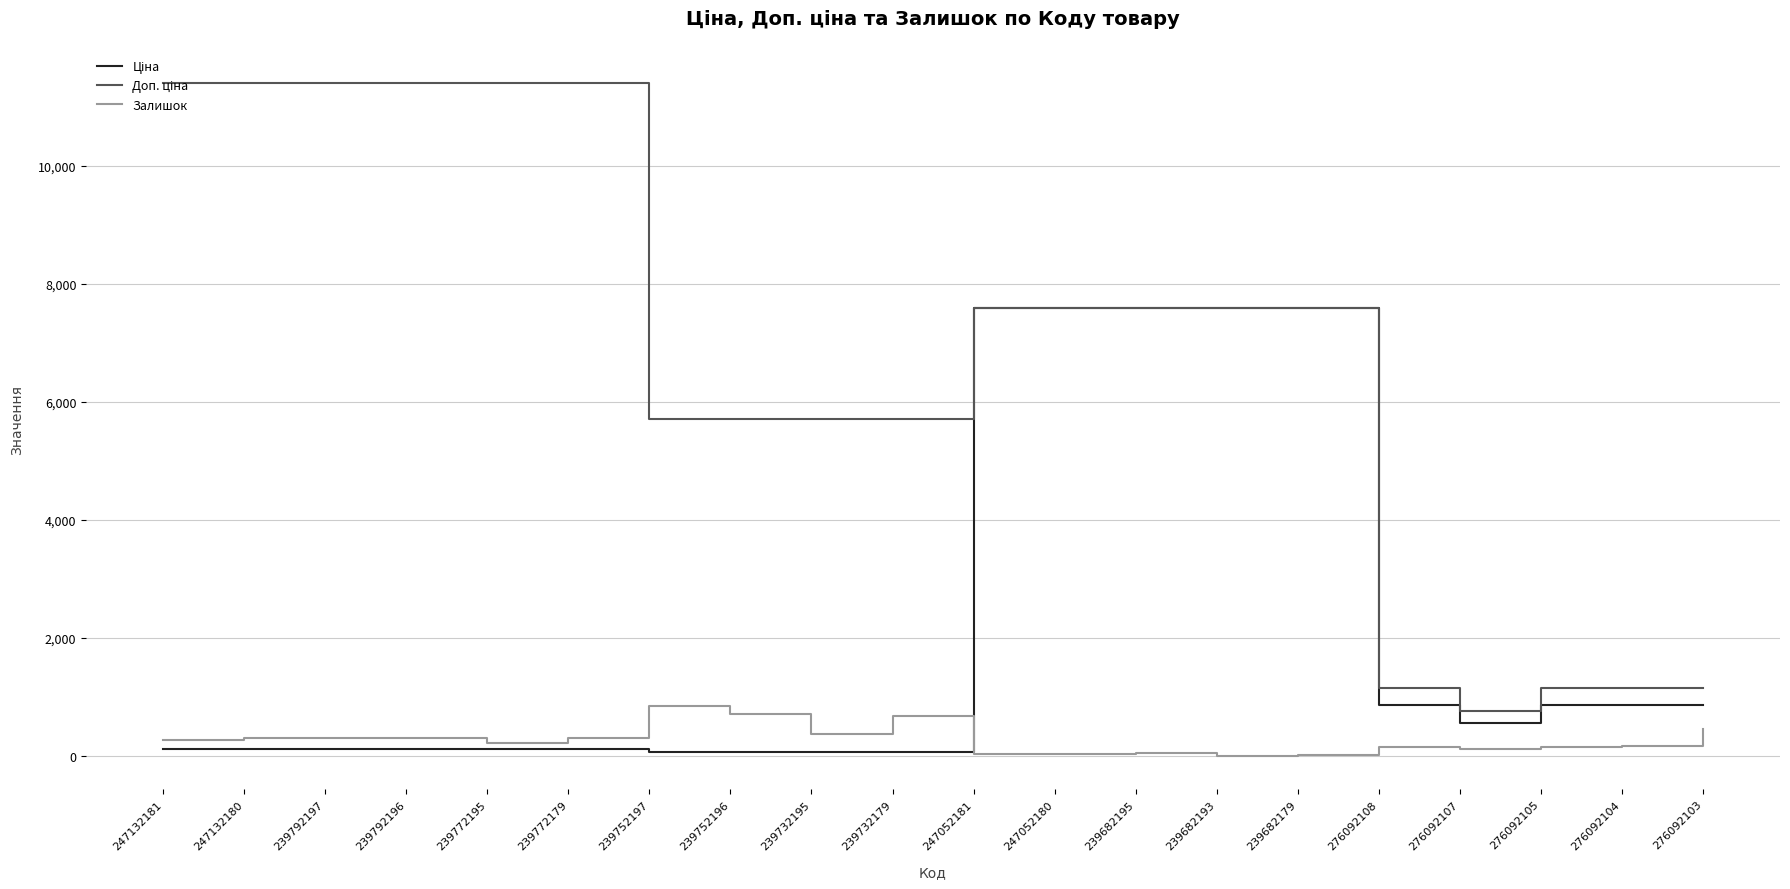

What is the maximum value shown in the chart?

11410.0